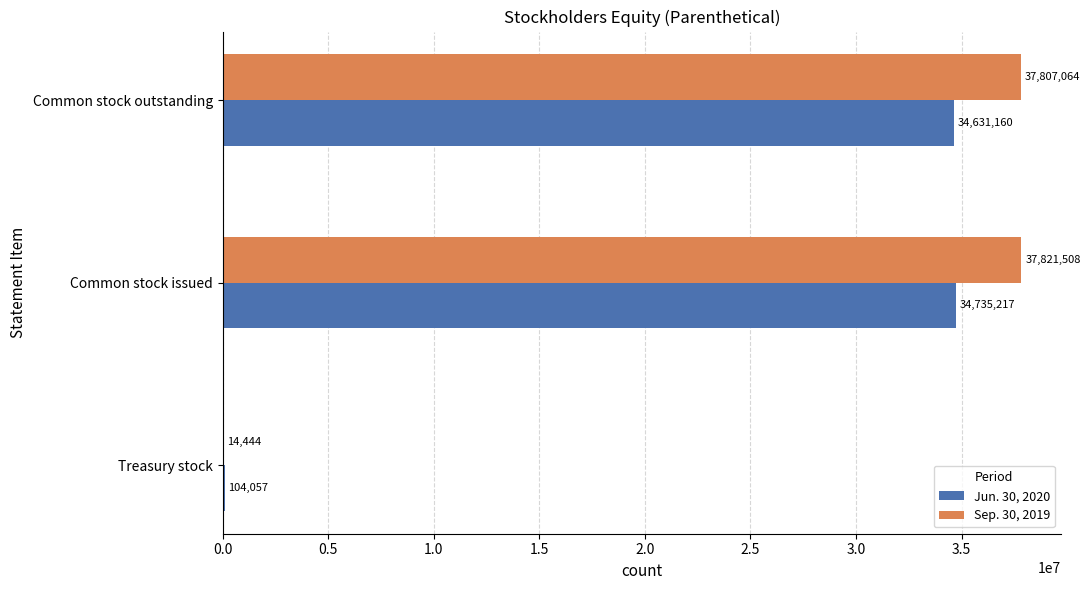

What is the total value across all series at Common stock issued?

72556725